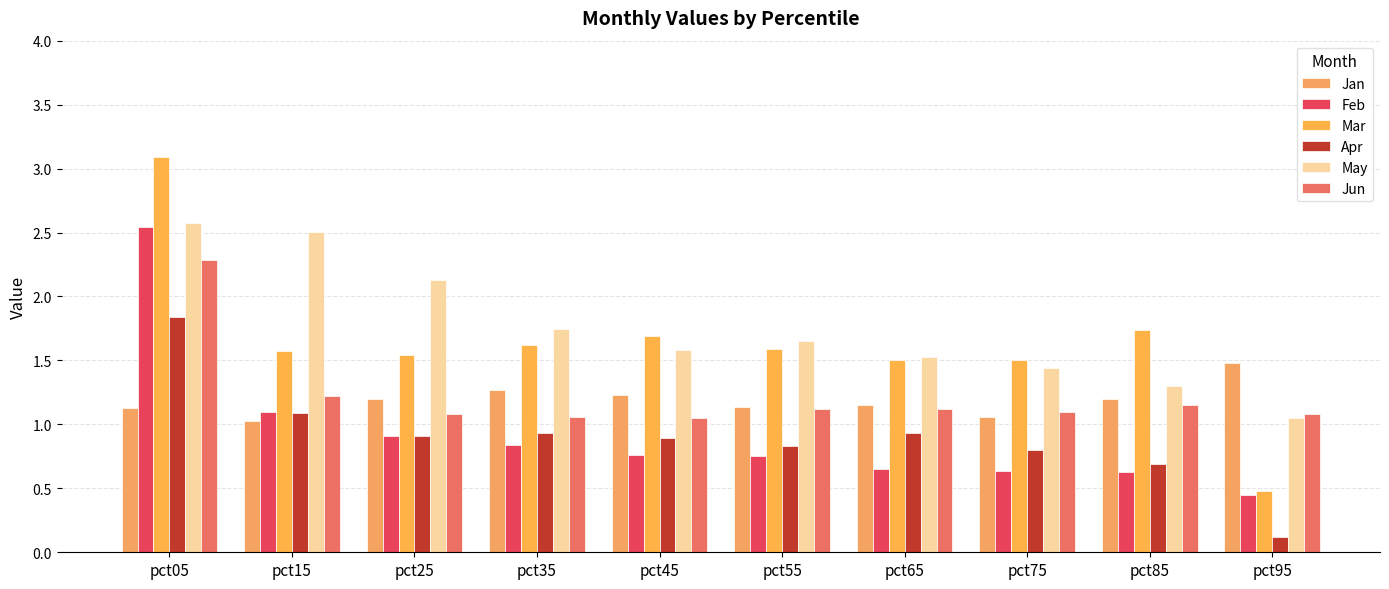

What is the difference between the highest and lowest values at pct25?

1.2